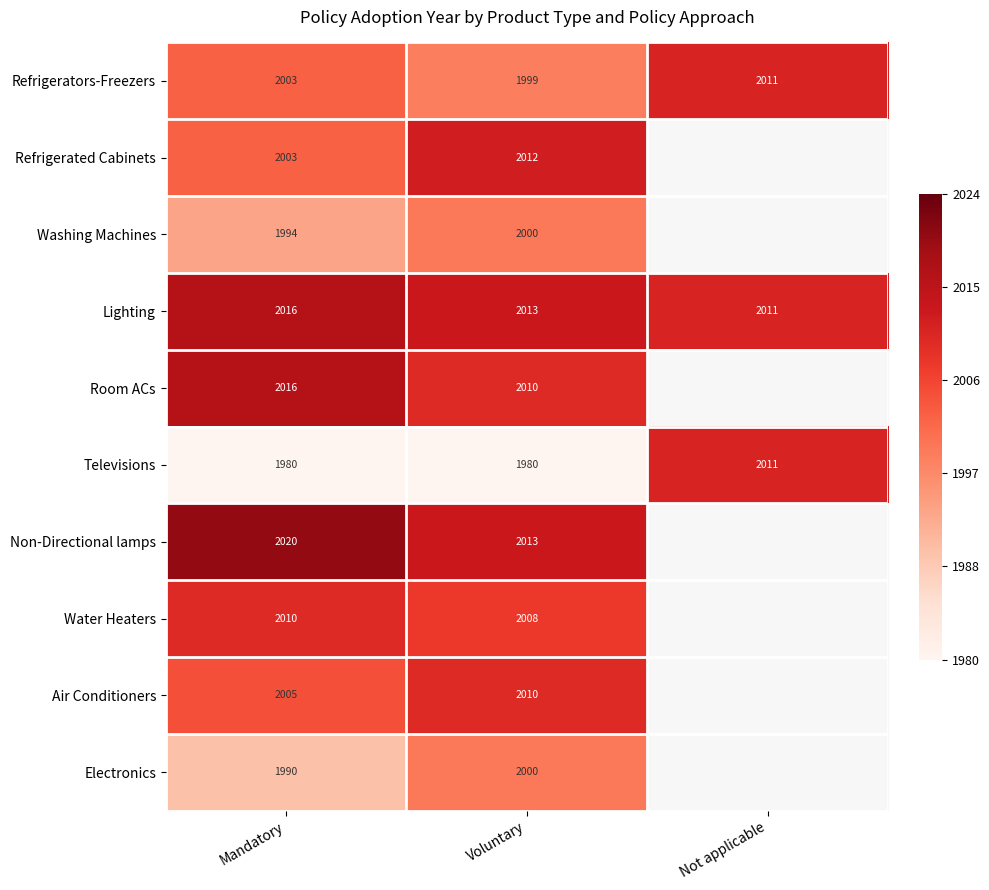

Which has a higher value, Mandatory or Voluntary?

Mandatory